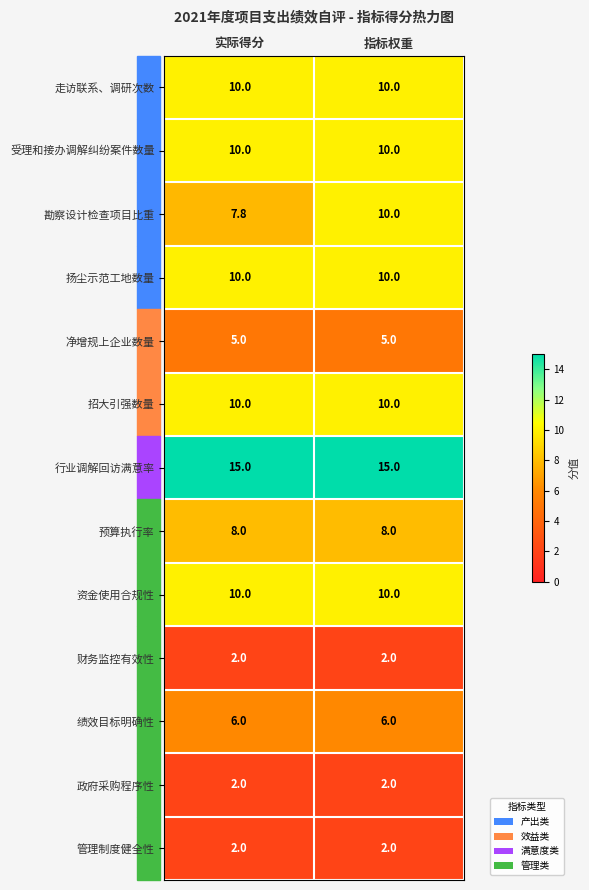

Which series has the largest total across all categories?

行业调解回访满意率